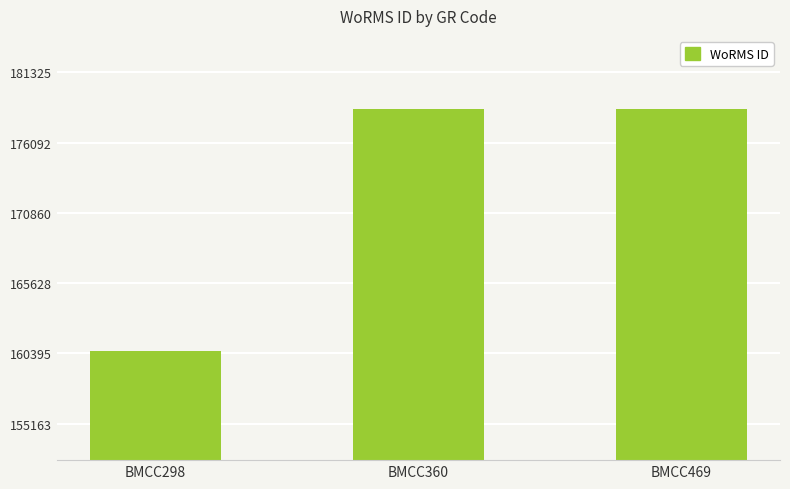

How many bars are there in total?

3